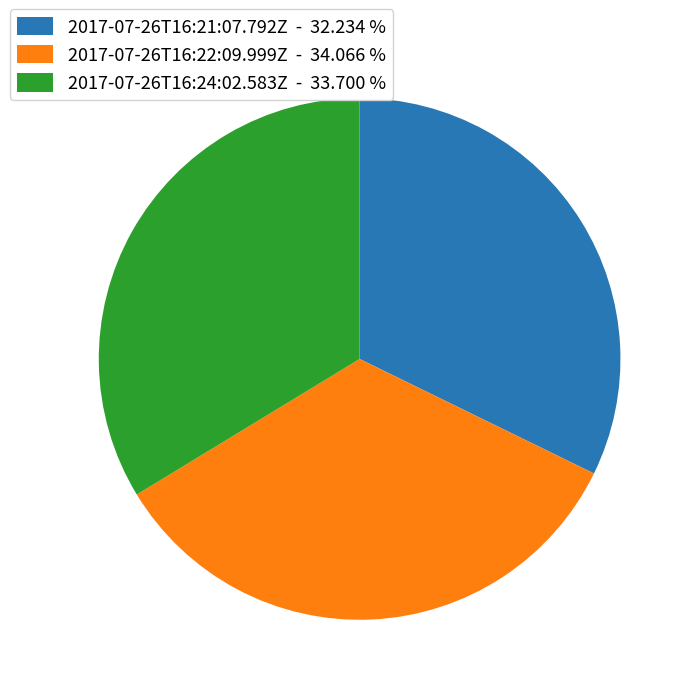

Is it true that 2017-07-26T16:22:09.999Z is 21% of the pie?

False